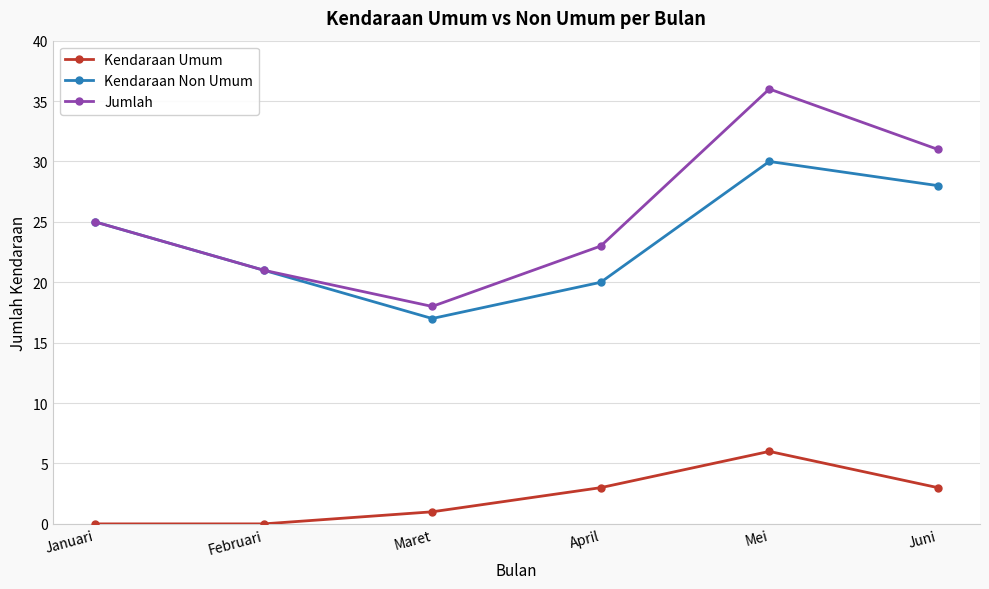

Which series has the widest spread of values?

Jumlah